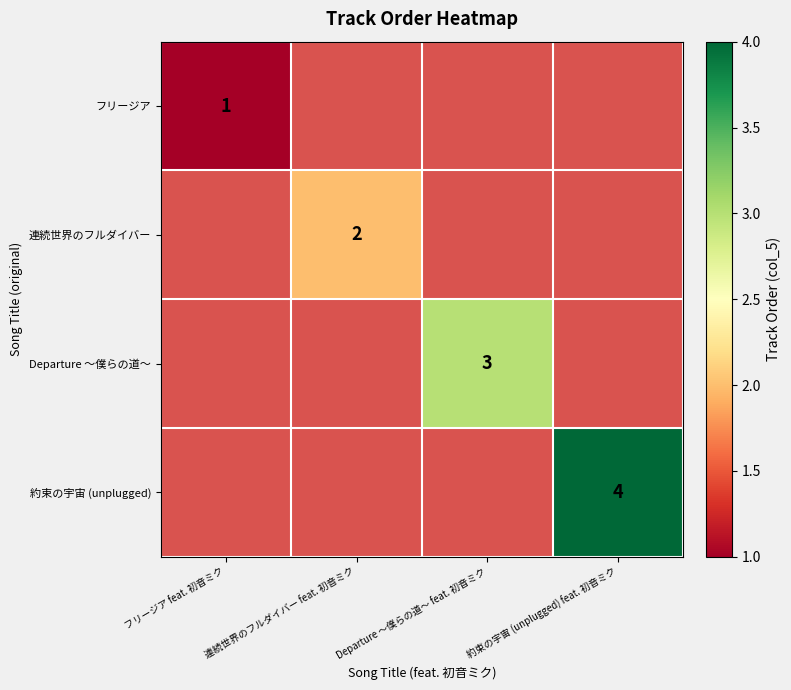

Between フリージア feat. 初音ミク and 連続世界のフルダイバー feat. 初音ミク, which is larger?

連続世界のフルダイバー feat. 初音ミク